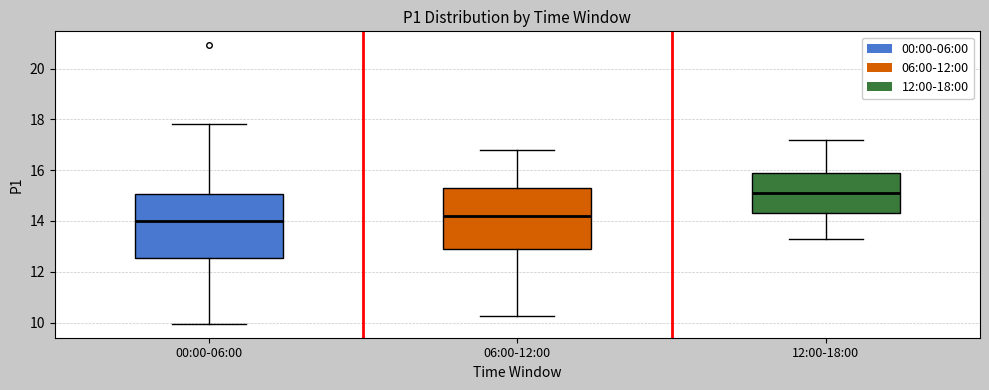

Which box has the highest median line?

12:00-18:00